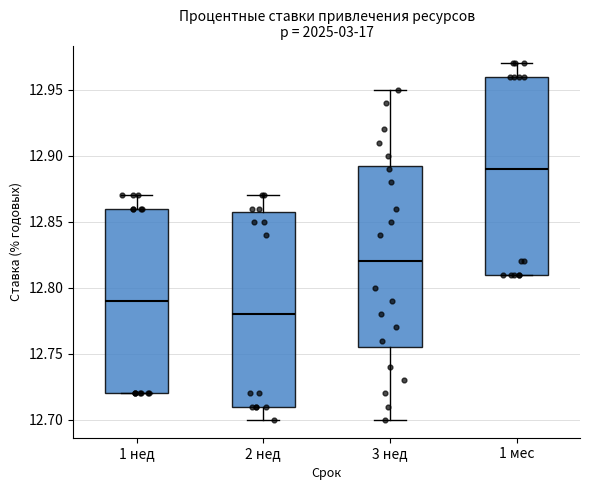

Reading left to right, transcribe this box plot: for each box, give where its median line is, the range the box spans, and where its two whiskers end, as read against the y-axis. The values are not printed on the chart, so give them approximately, as read against the axis.

1 нед: median 12.790, box 12.720 to 12.860, whiskers 12.720 to 12.870
2 нед: median 12.780, box 12.710 to 12.860, whiskers 12.700 to 12.870
3 нед: median 12.820, box 12.755 to 12.895, whiskers 12.700 to 12.950
1 мес: median 12.890, box 12.810 to 12.960, whiskers 12.810 to 12.970